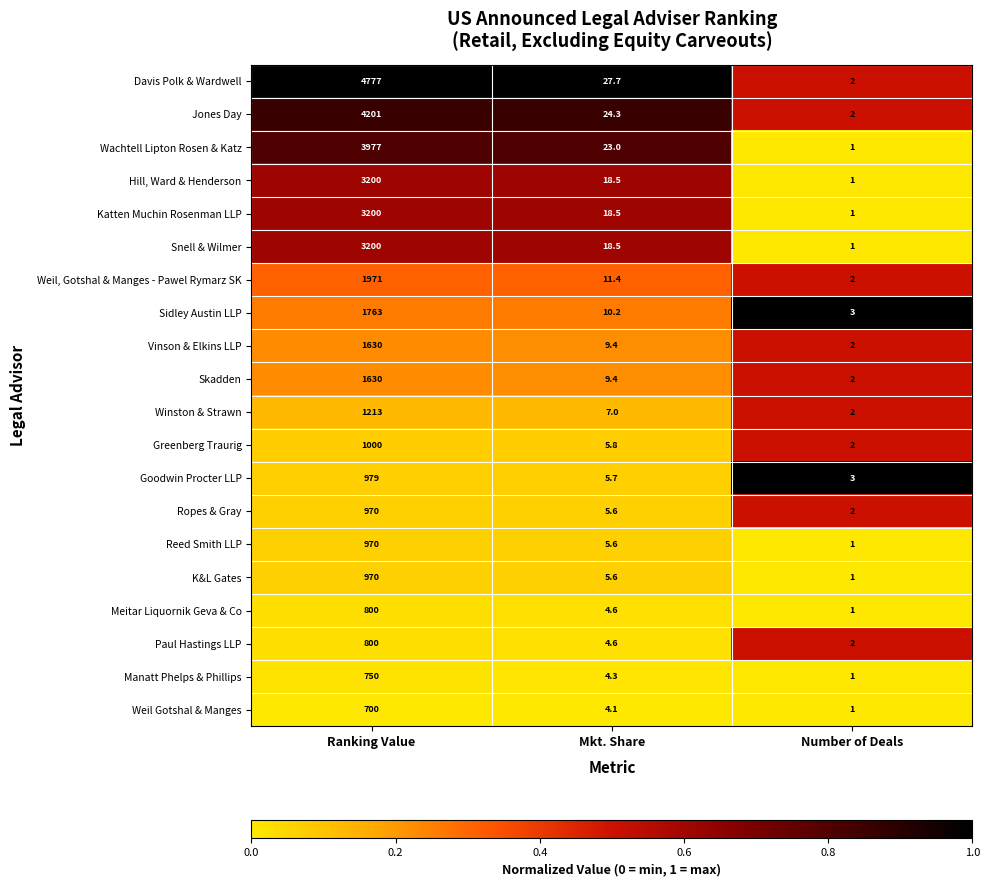

What is the spread (max minus min) of values at Ranking Value?

4077.0